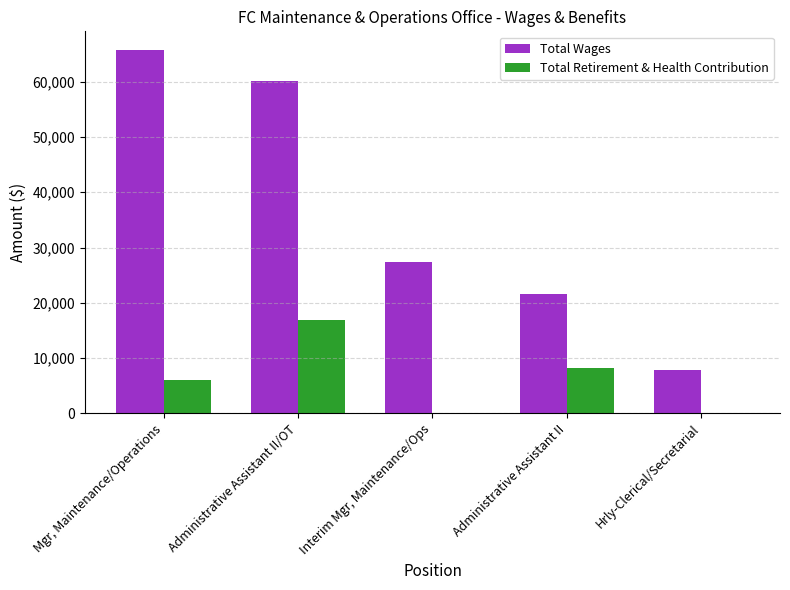

Which series has the largest total across all categories?

Total Wages